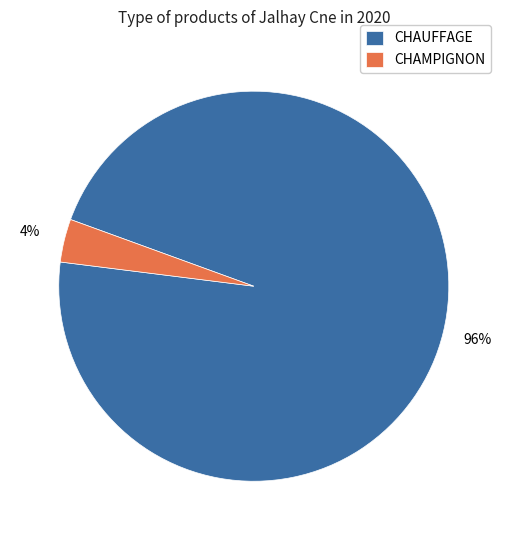

To the nearest percent, what portion does CHAUFFAGE represent?

96%